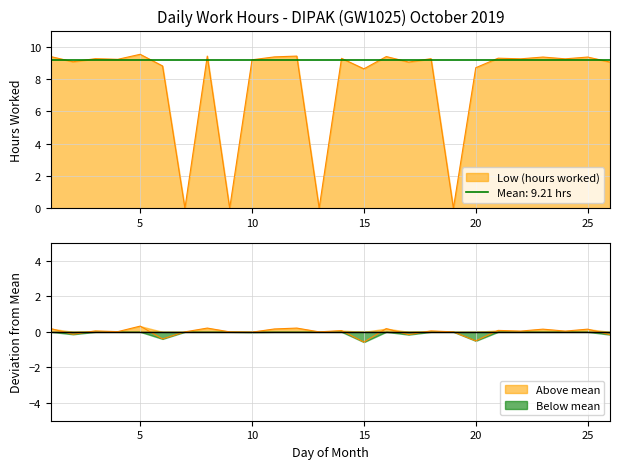

What is the value of the 1st point from the left?

9.4